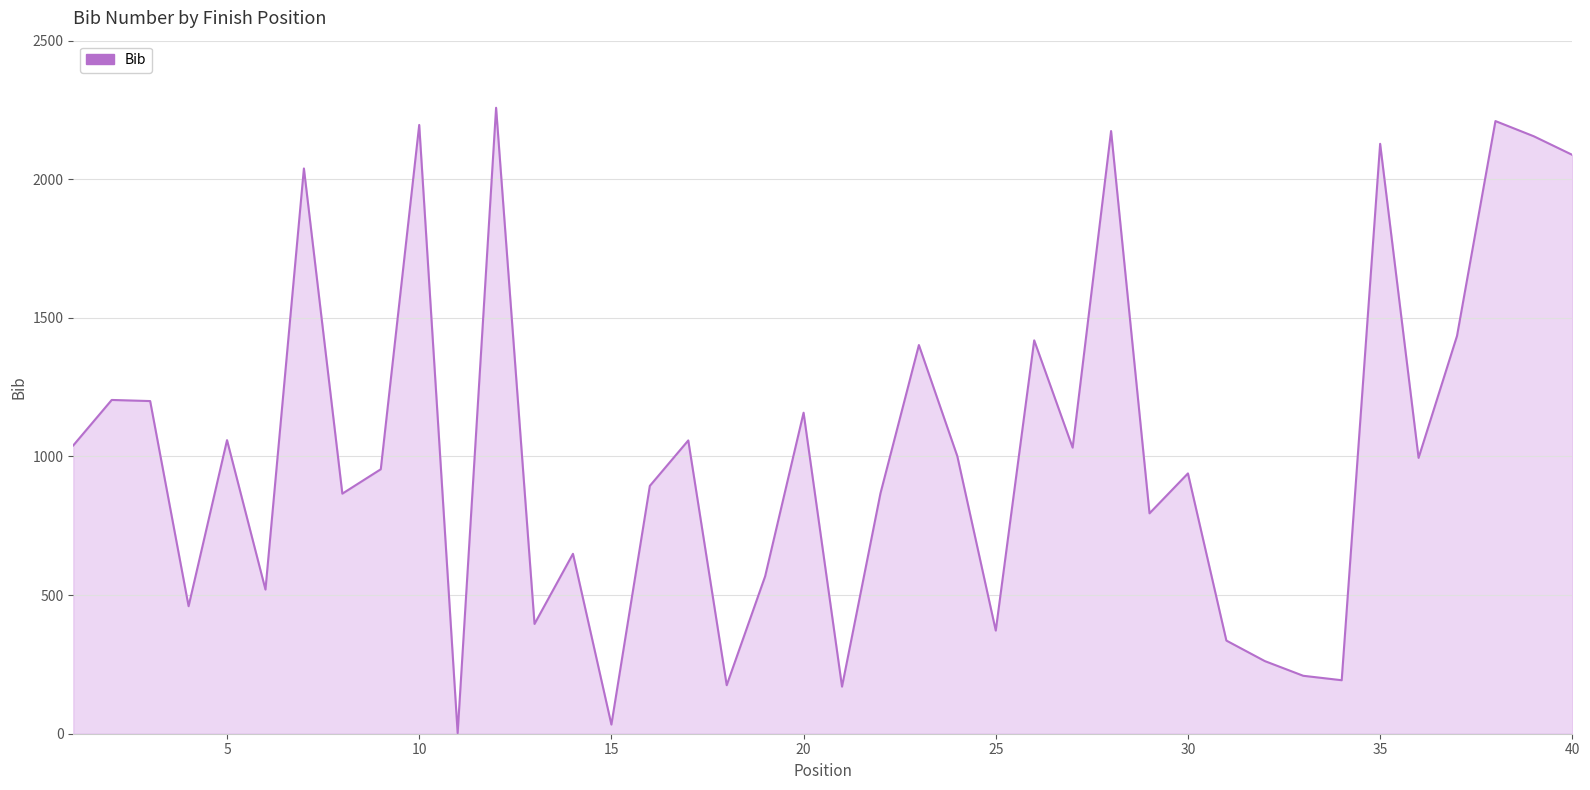

What is the maximum value shown in the chart?

2258